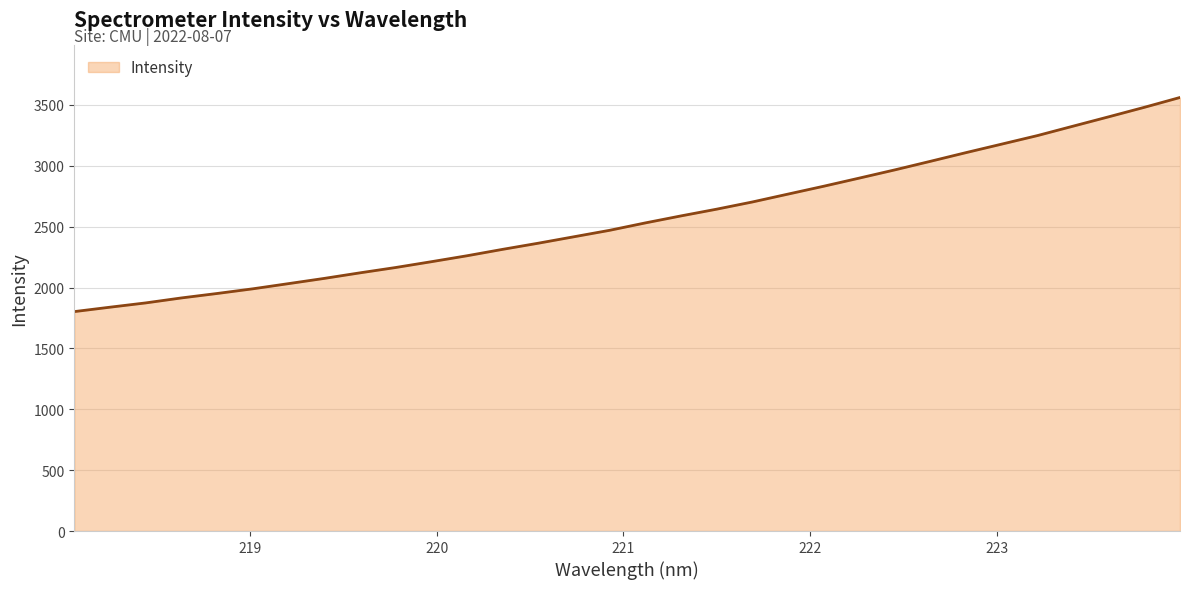

What is the smallest value displayed?

1802.1